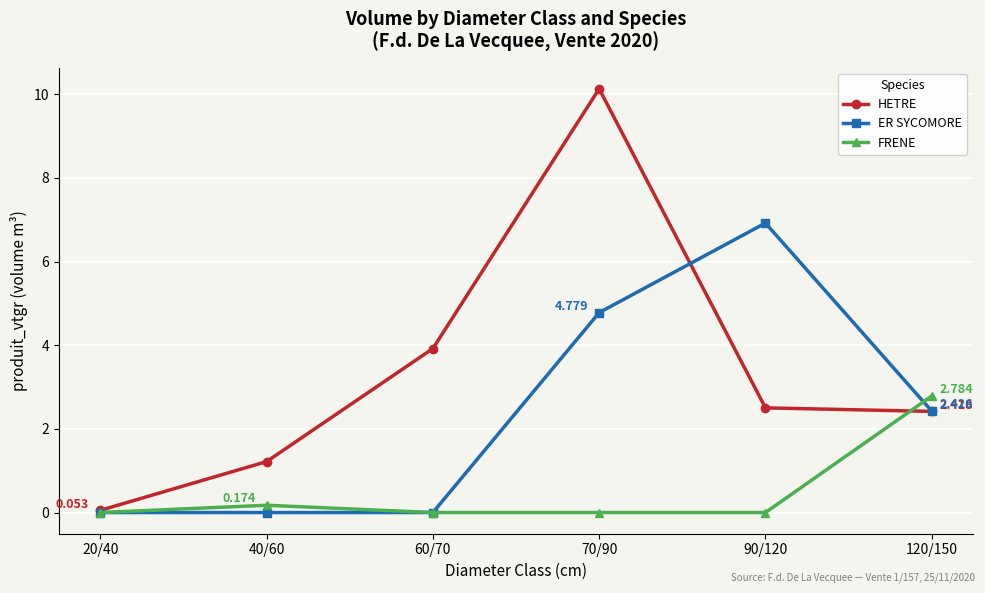

The value of HETRE at 70/90 is 15.5. True or false?

False